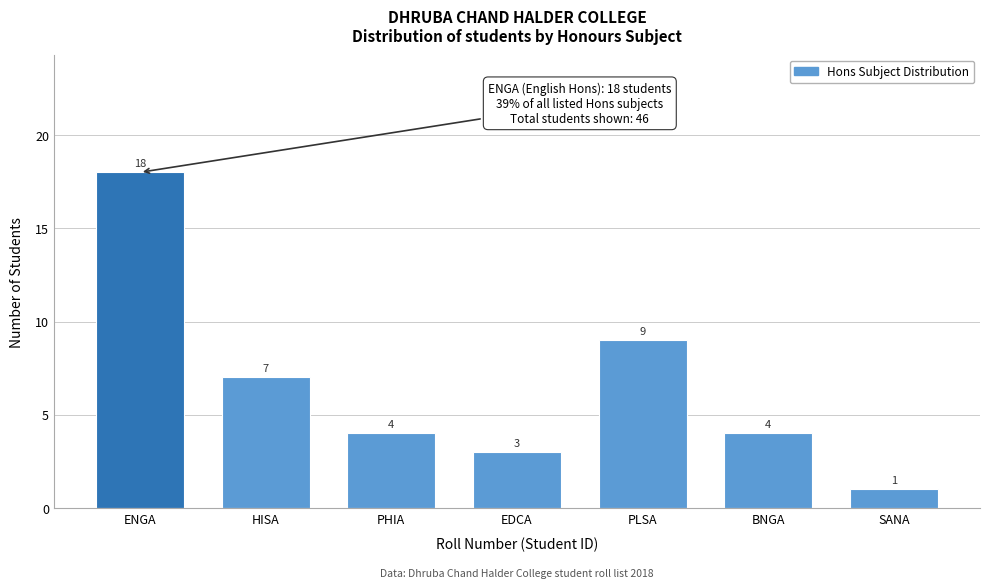

Reading left to right, what are all the values shown in this chart?

18	7	4	3	9	4	1